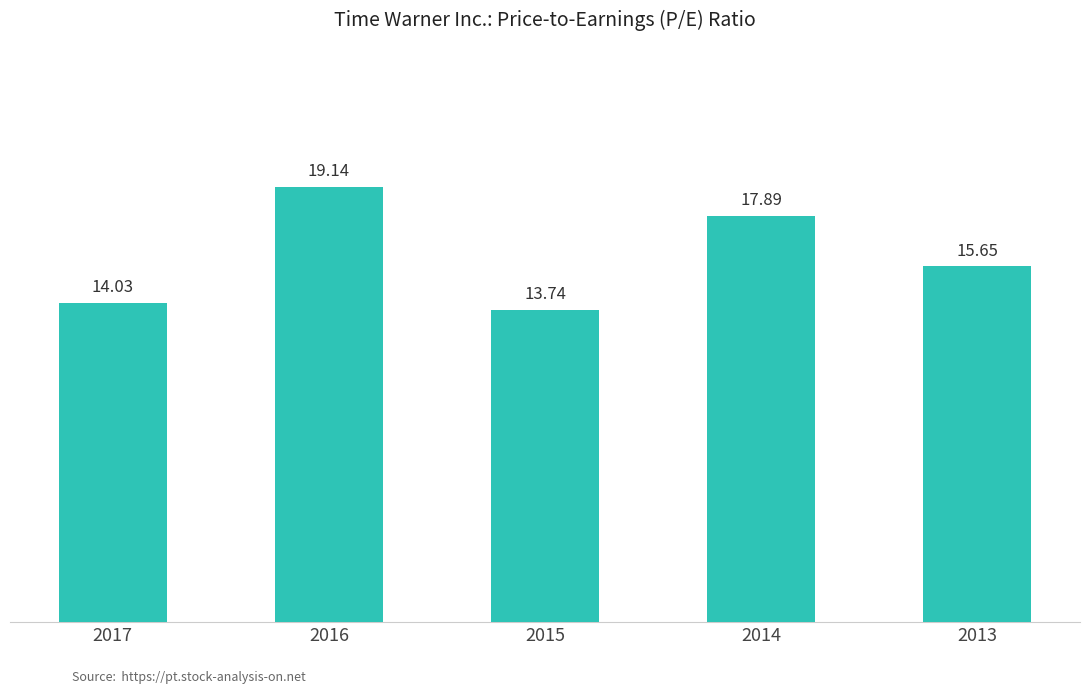

At which category does the chart reach its peak across all series?

2016